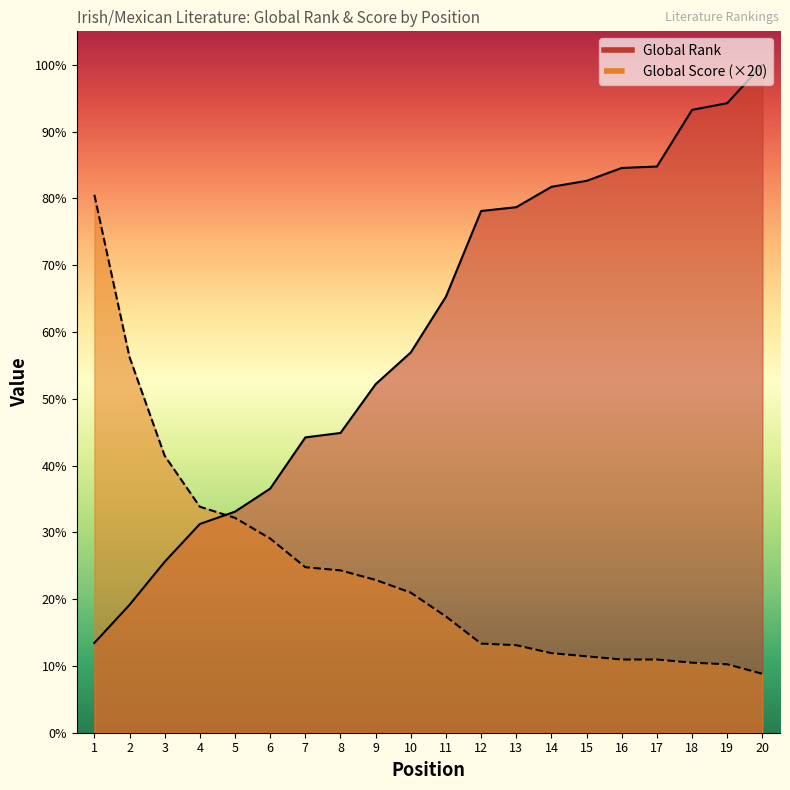

Which label corresponds to the smallest value in the chart?

20